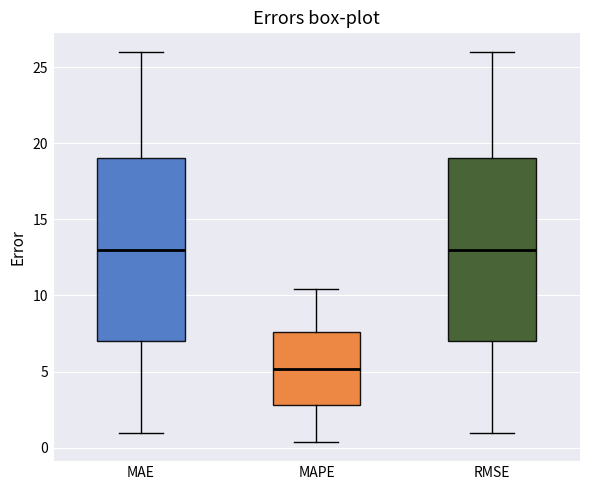

Reading left to right, read every box against the y-axis: the position of its median line, the range the box covers, and the ends of its whiskers. The values are not printed on the chart, so give them approximately, as read against the axis.

MAE: median 13.0, box 7.0 to 19.0, whiskers 1.0 to 26.0
MAPE: median 5.0, box 3.0 to 7.5, whiskers 0.5 to 10.5
RMSE: median 13.0, box 7.0 to 19.0, whiskers 1.0 to 26.0